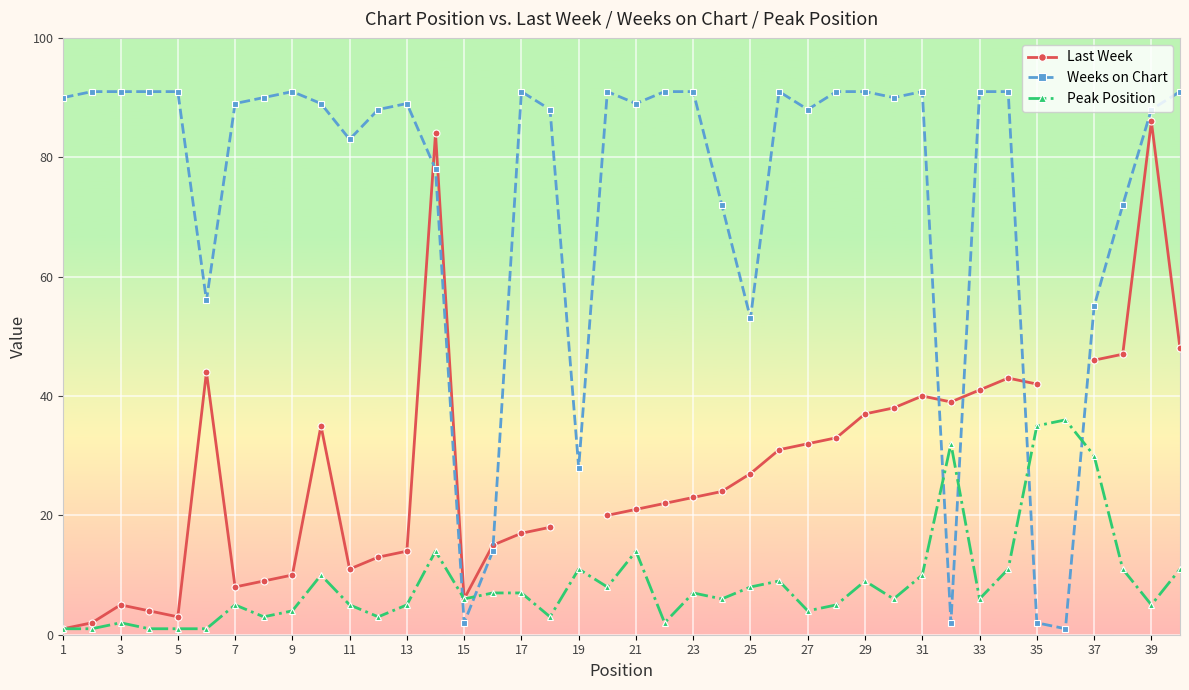

Which series has the largest range (max minus min)?

Weeks on Chart